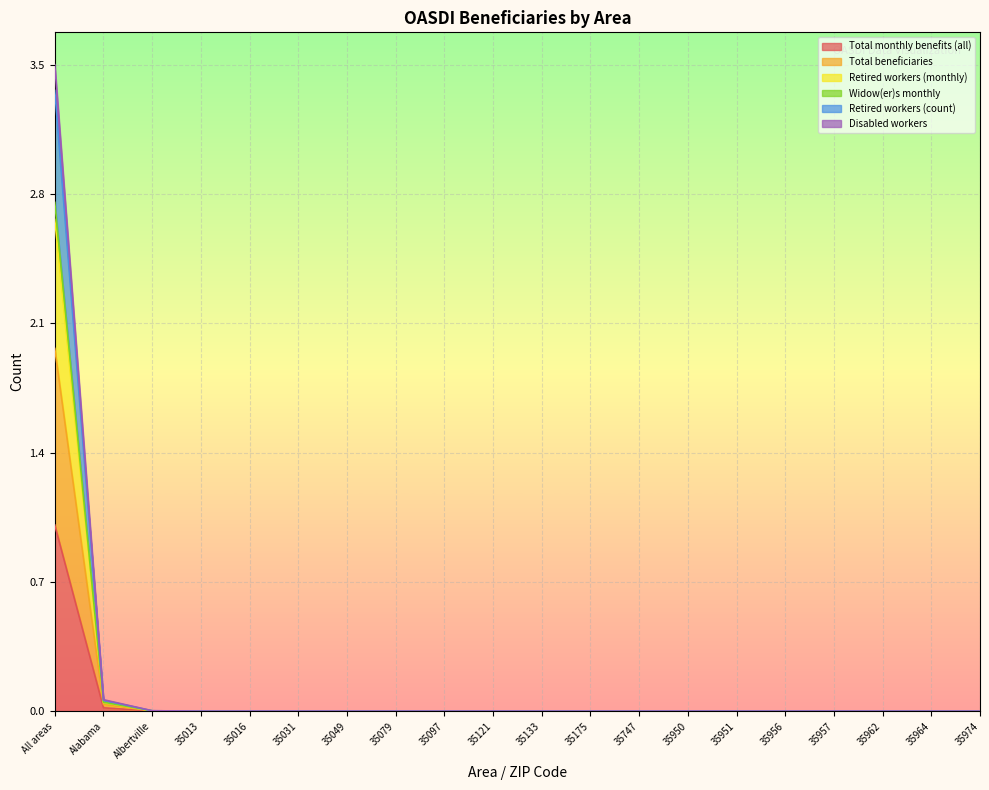

At which category is the sum across all series the highest?

All areas